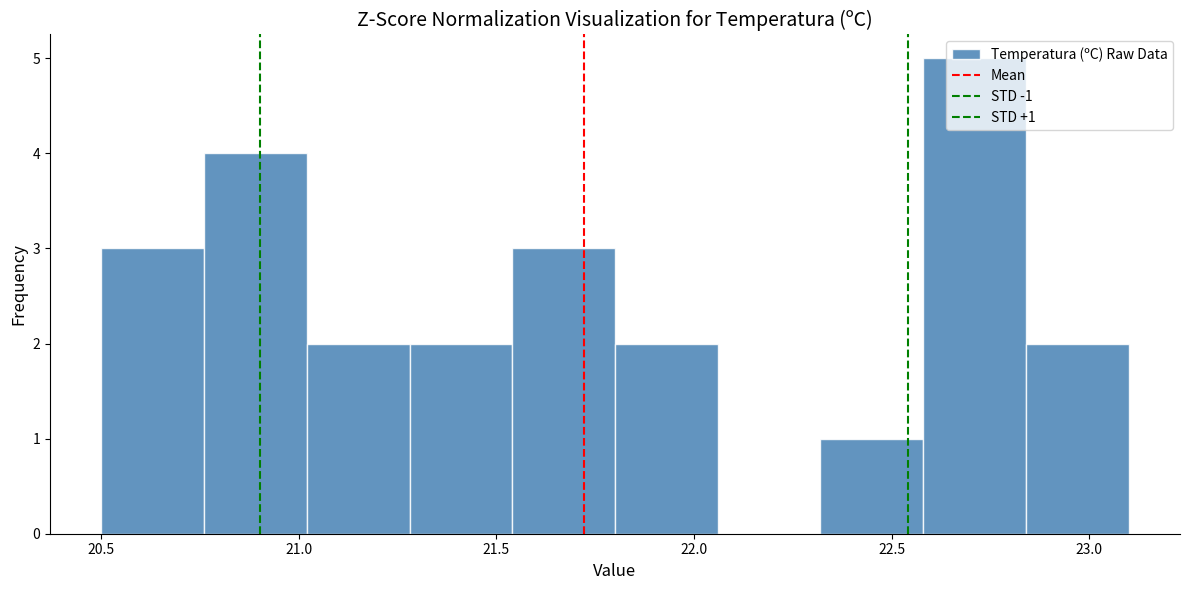

Which range on the x-axis has the tallest bar?

22.58 to 22.84